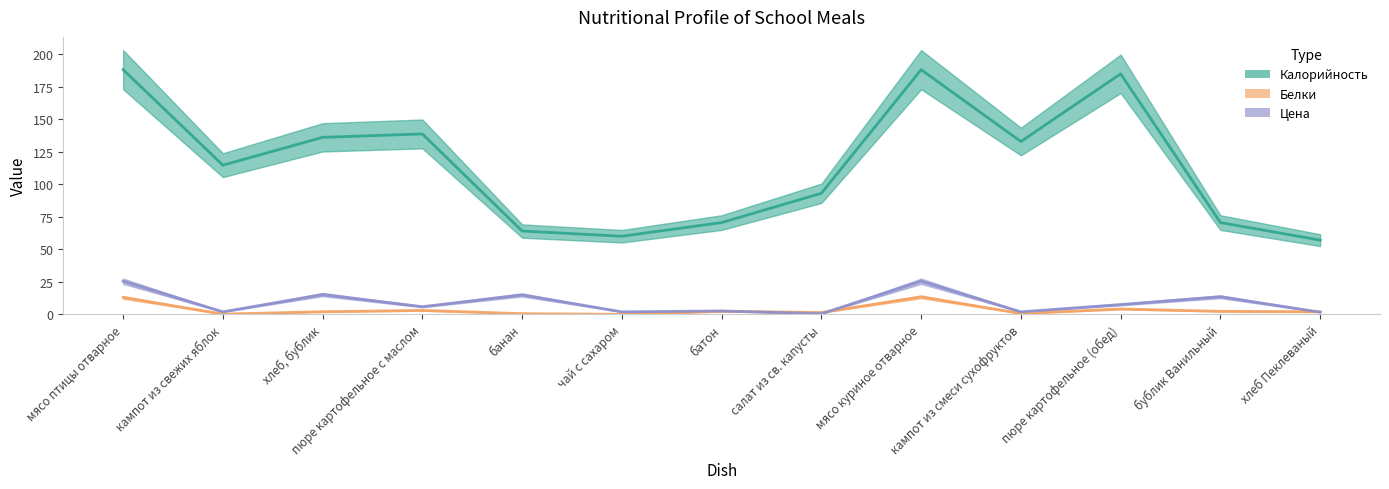

Reading left to right, extract all data points from this chart.

Калорийность: мясо птицы отварное=188.0	кампот из свежих яблок=114.6	хлеб, бублик=136.0	пюре картофельное с маслом=138.6	банан=64.0	чай с сахаром=60.0	батон=70.5	салат из св. капусты=93.0	мясо куриное отварное=188.0	кампот из смеси сухофруктов=132.8	пюре картофельное (обед)=184.8	бублик Ванильный=70.5	хлеб Пеклеваный=57.0
Белки: мясо птицы отварное=13.0	кампот из свежих яблок=0.2	хлеб, бублик=2.0	пюре картофельное с маслом=3.0	банан=0.5	чай с сахаром=0.0	батон=2.3	салат из св. капусты=1.4	мясо куриное отварное=13.4	кампот из смеси сухофруктов=0.7	пюре картофельное (обед)=4.1	бублик Ванильный=2.3	хлеб Пеклеваный=2.0
Цена: мясо птицы отварное=25.4	кампот из свежих яблок=1.9	хлеб, бублик=15.2	пюре картофельное с маслом=5.9	банан=14.9	чай с сахаром=1.9	батон=2.6	салат из св. капусты=0.5	мясо куриное отварное=25.4	кампот из смеси сухофруктов=1.9	пюре картофельное (обед)=7.5	бублик Ванильный=13.5	хлеб Пеклеваный=1.7